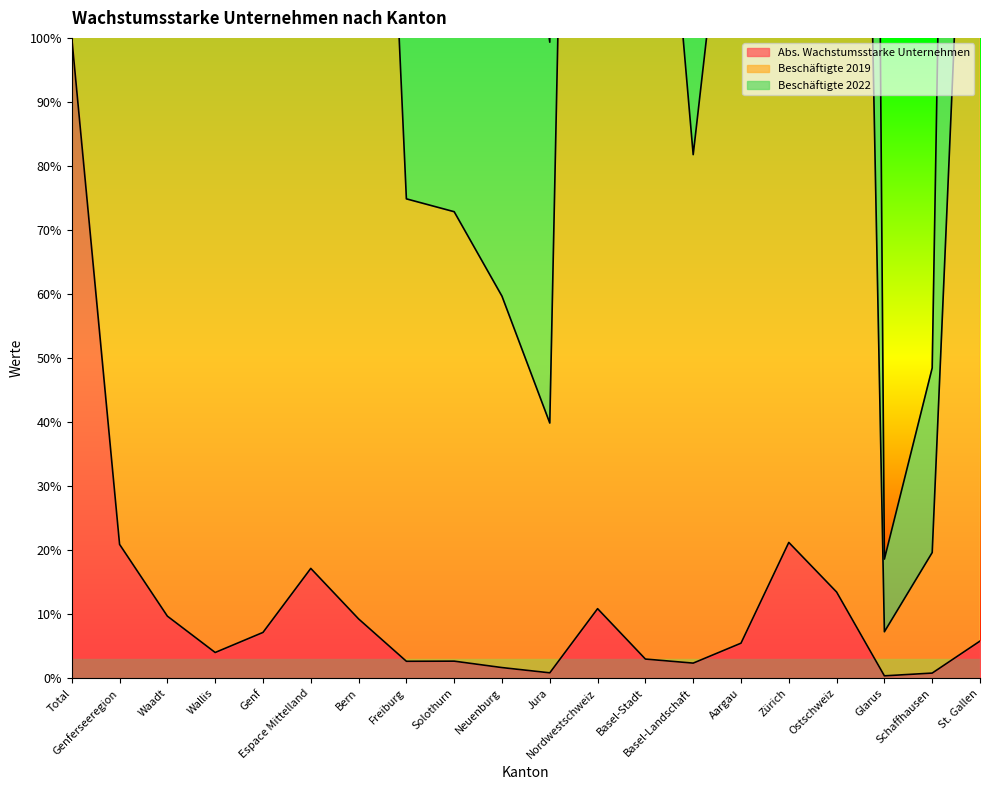

What position from the right is Bern?

14